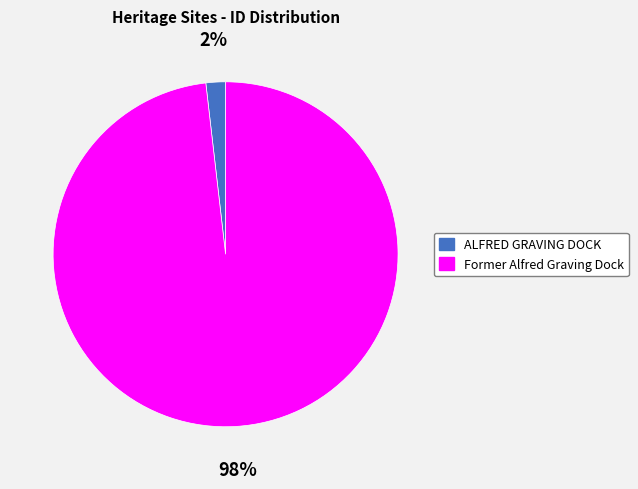

To the nearest percent, what is the difference between the ALFRED GRAVING DOCK and Former Alfred Graving Dock slice percentages?

96%